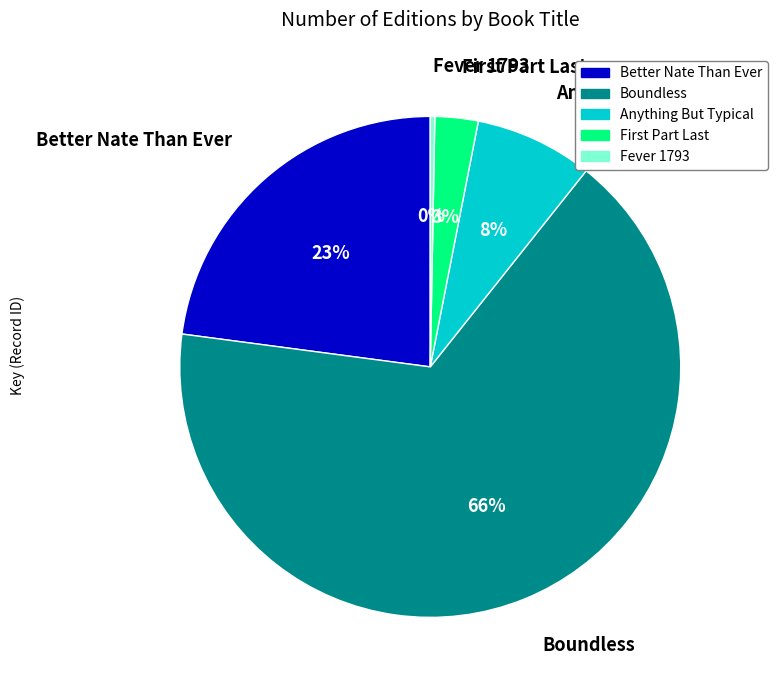

Rank the categories by value from highest to lowest.

Boundless, Better Nate Than Ever, Anything But Typical, First Part Last, Fever 1793